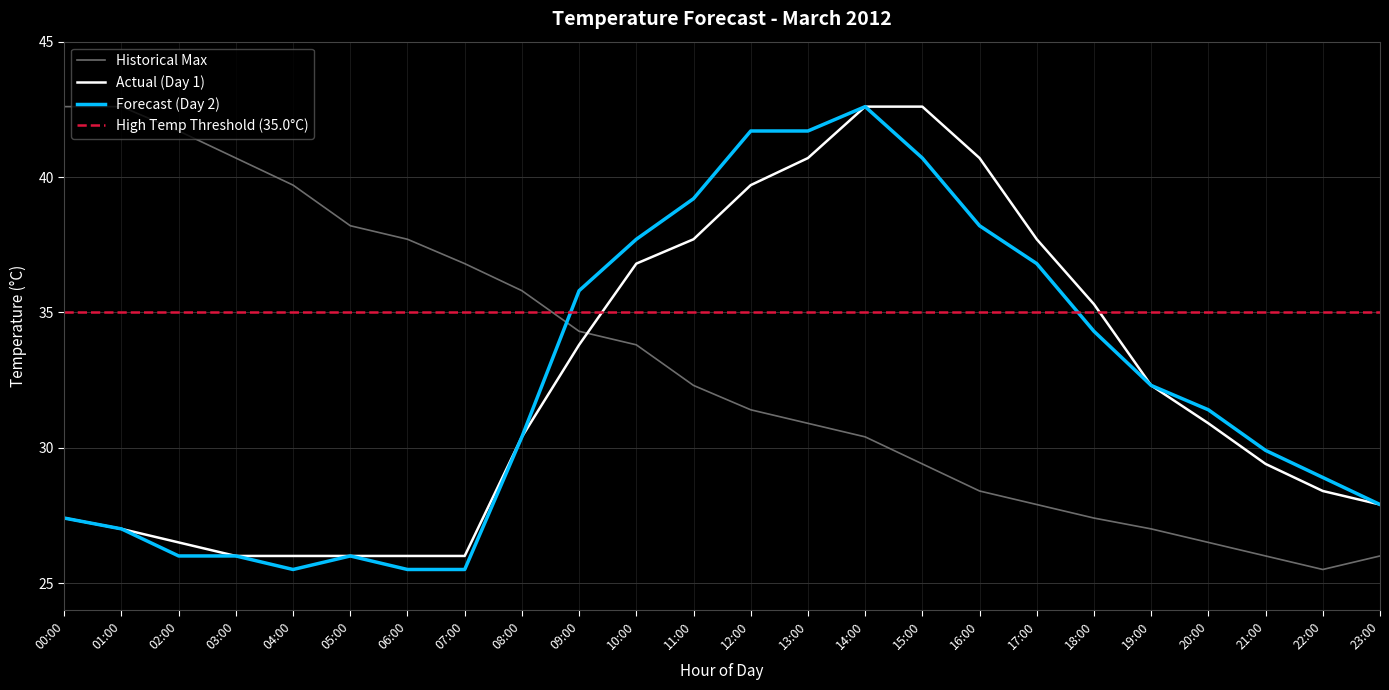

Is the value of Hourly Temp Day2 at 08:00 greater than the value of Hourly Temp Day1 at 02:00?

Yes